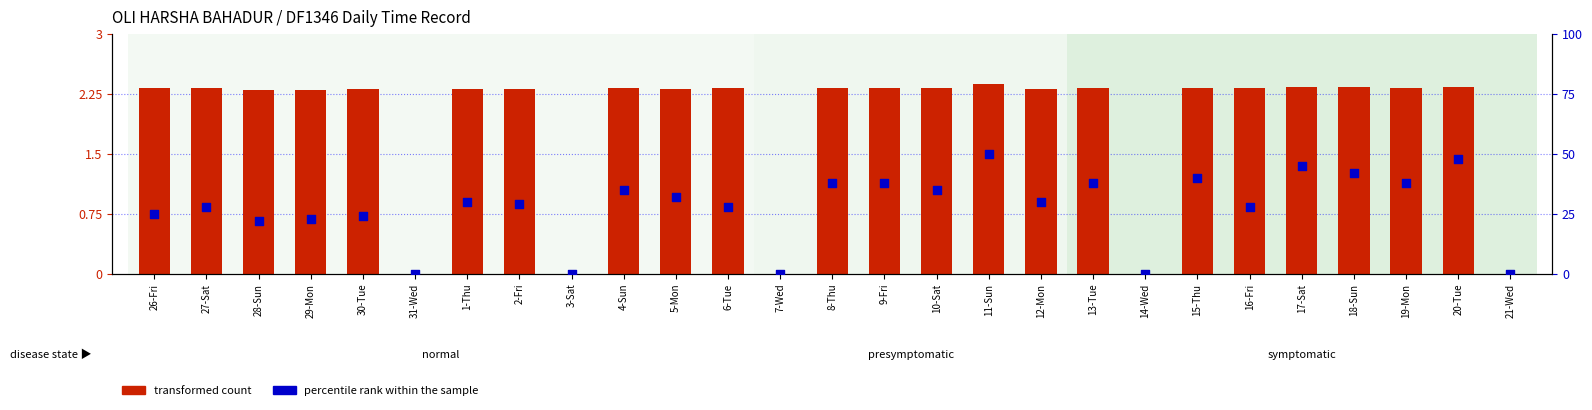

At which category is the sum across all series the highest?

11-Sun